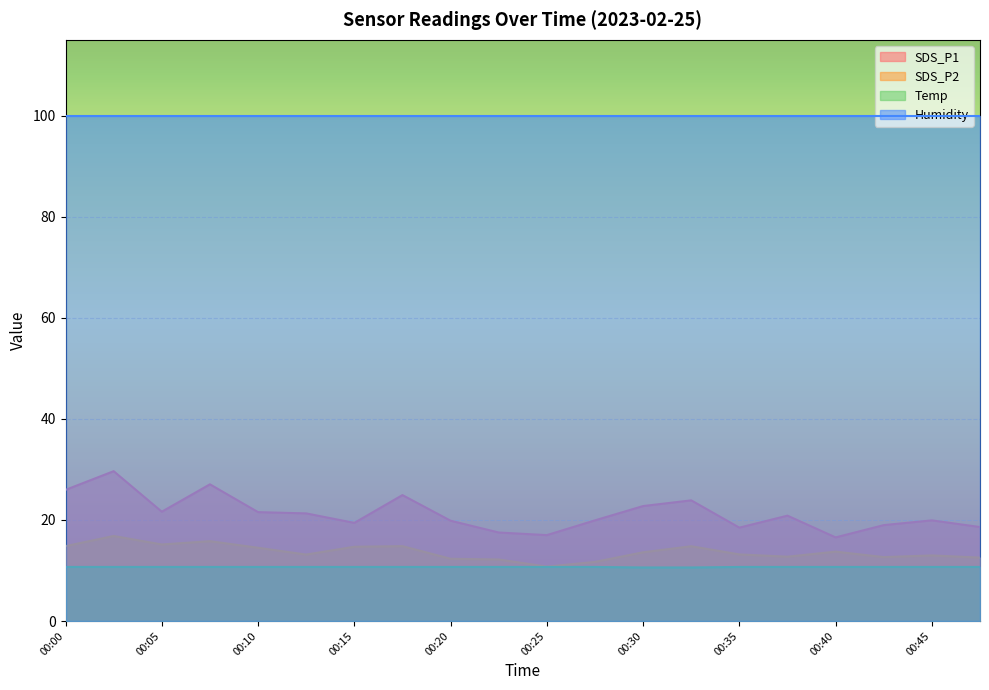

Which series has the largest total across all categories?

Humidity